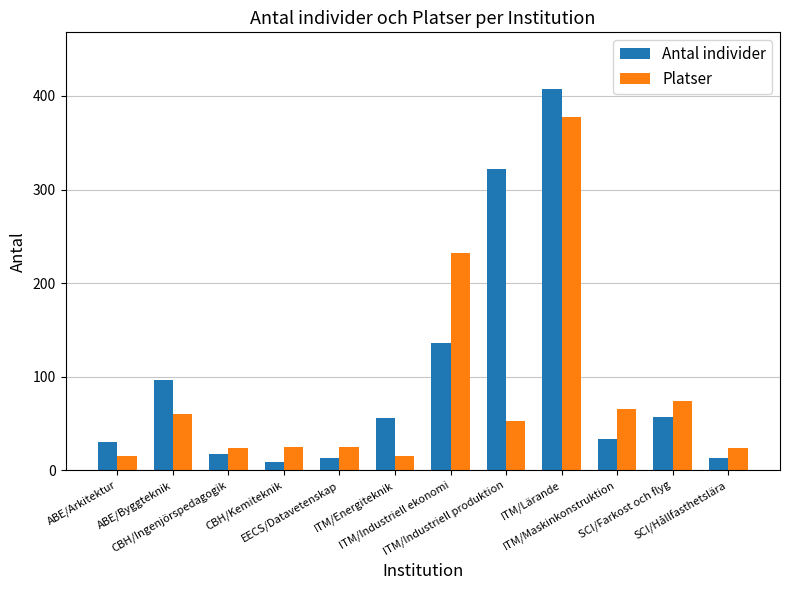

True or false: Antal individer has a value of 13 at EECS/Datavetenskap.

True